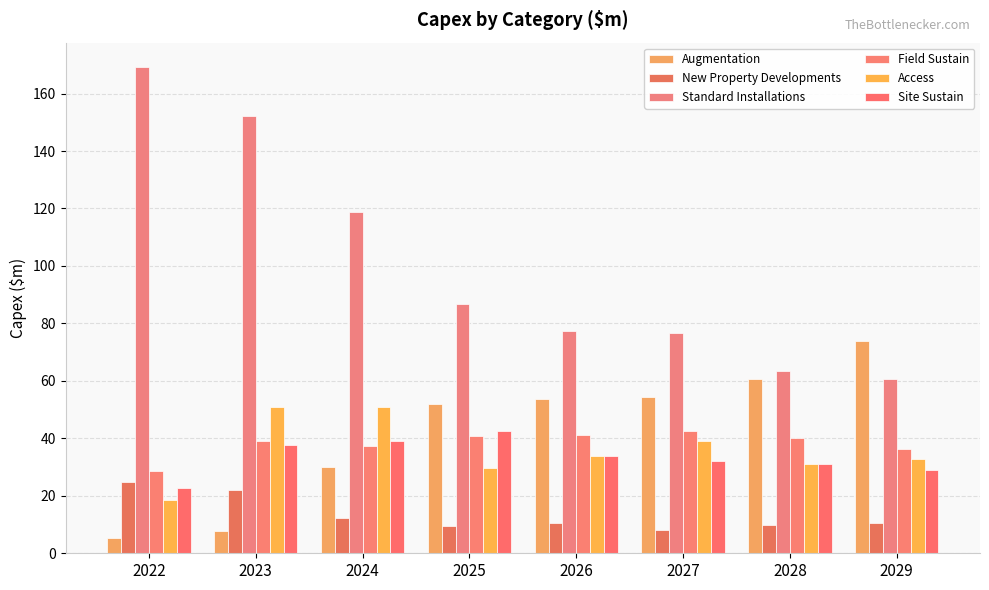

What is the value of the Standard Installations bar at the 6th from the left?

76.7